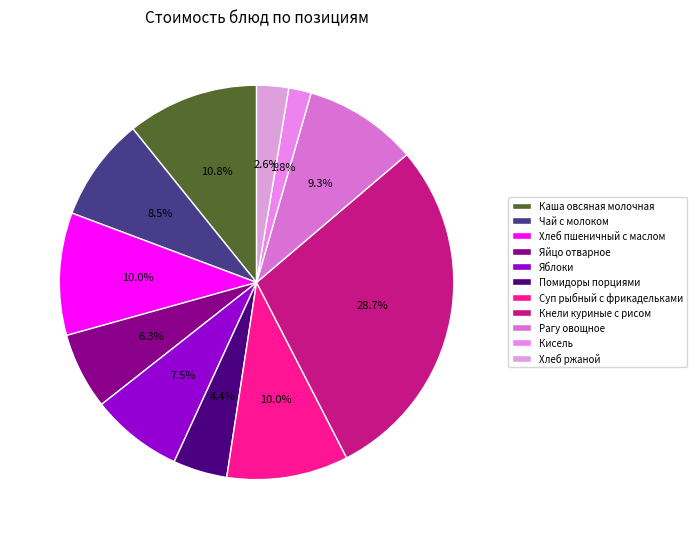

To the nearest percent, what is the average slice percentage?

9%